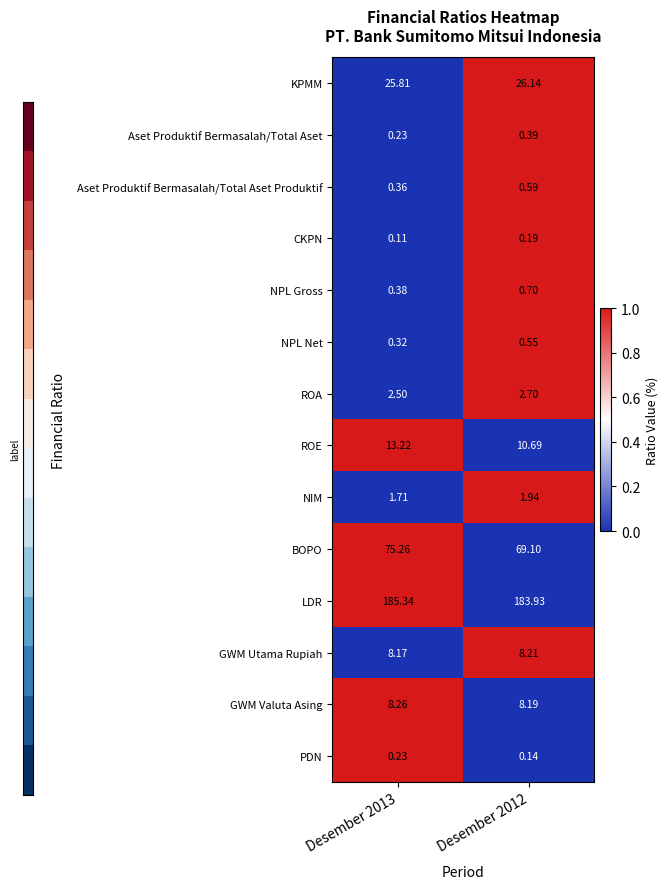

Which series has the widest spread of values?

BOPO